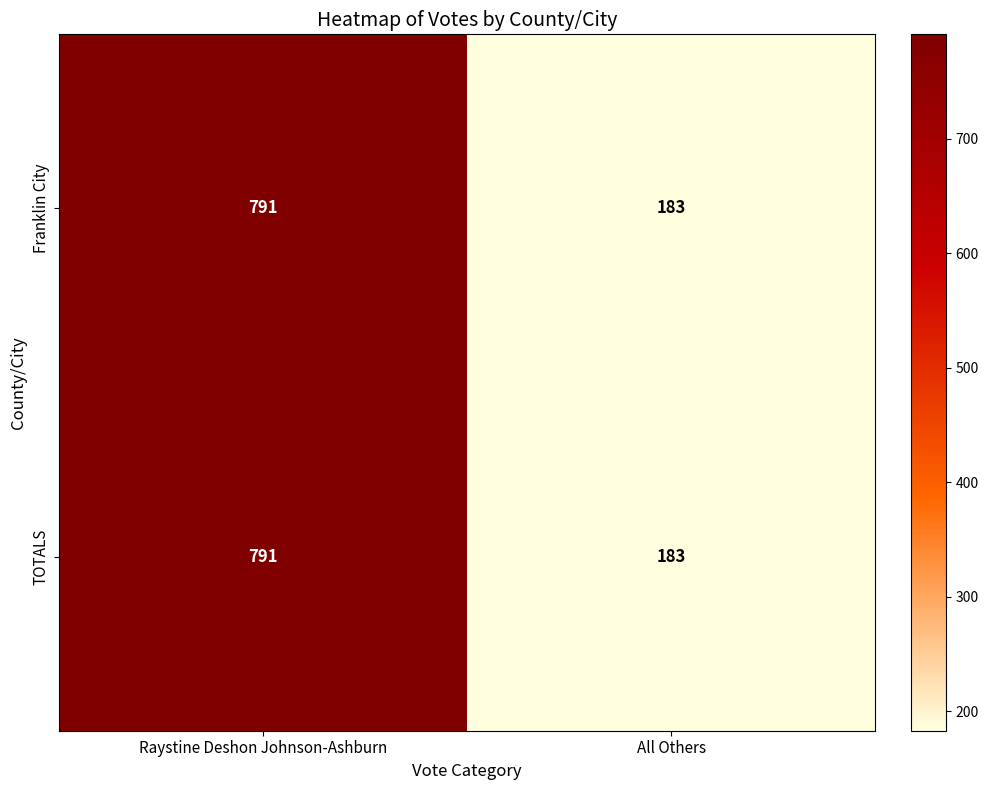

What is the maximum value for Franklin City?

791